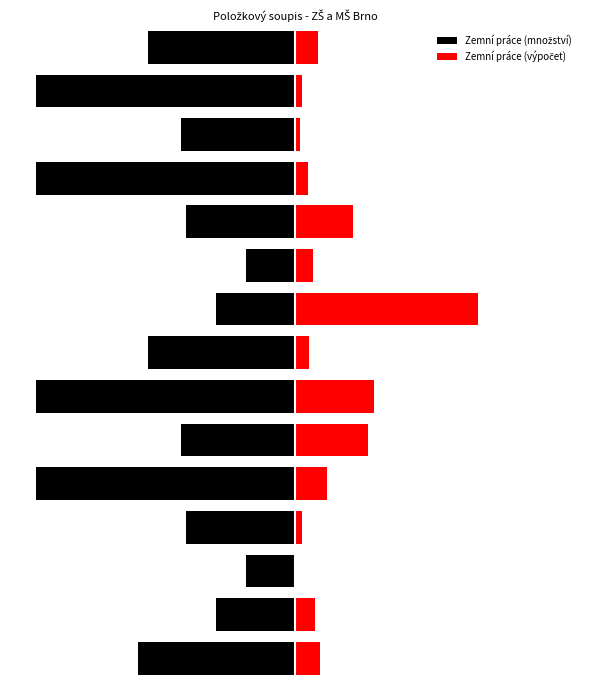

At which category does the chart reach its peak across all series?

8